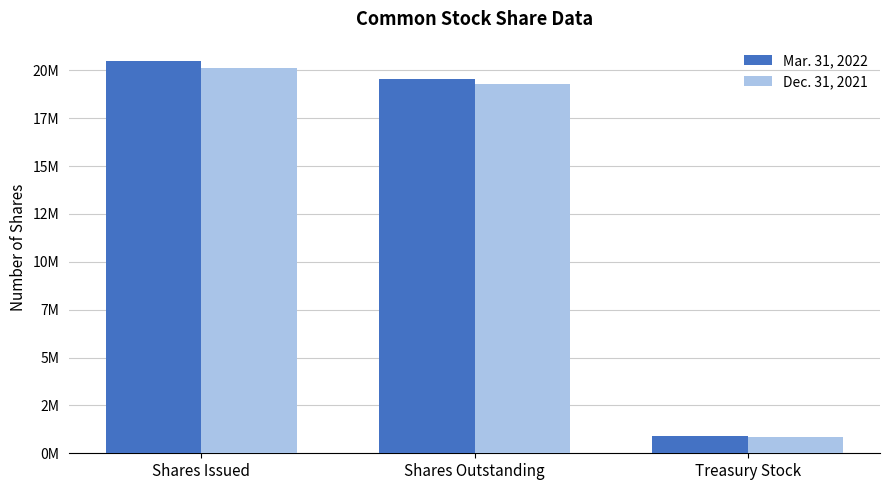

Rank the categories by Dec. 31, 2021 value from lowest to highest.

Treasury Stock, Shares Outstanding, Shares Issued